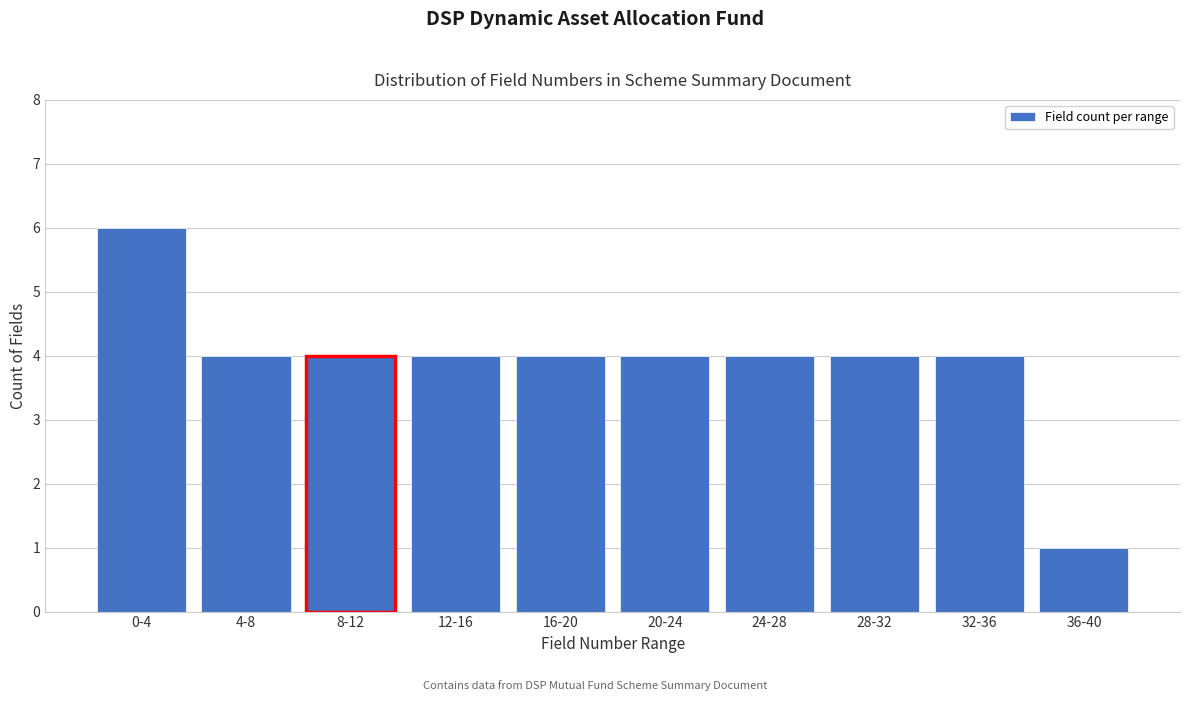

Reading left to right, transcribe all the data shown in this chart.

0-4=6	4-8=4	8-12=4	12-16=4	16-20=4	20-24=4	24-28=4	28-32=4	32-36=4	36-40=1